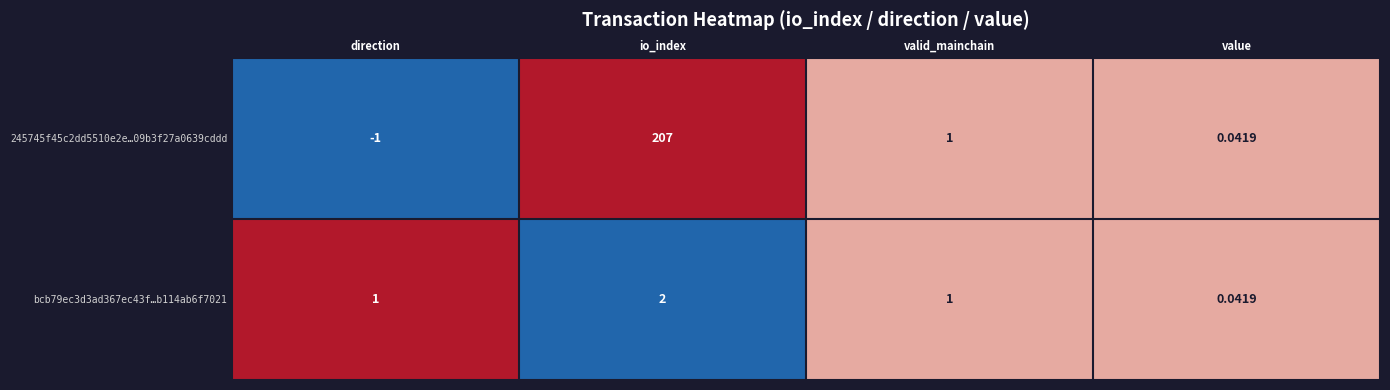

Which label corresponds to the smallest value in the chart?

direction